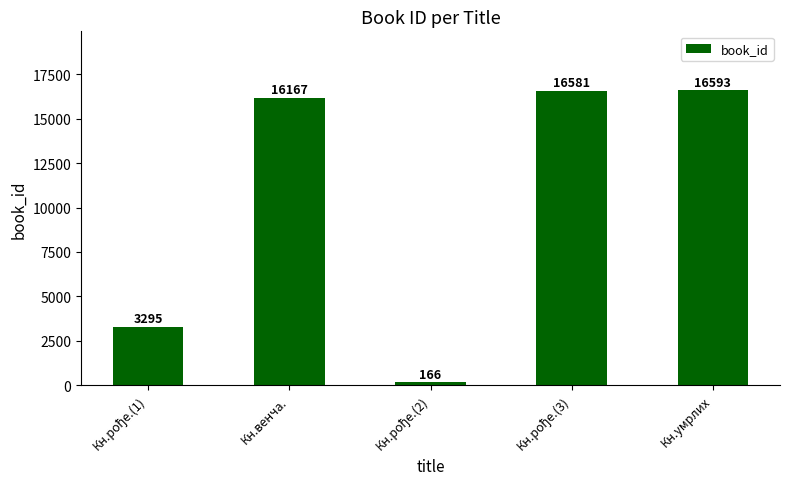

Does the chart contain stacked bars?

No